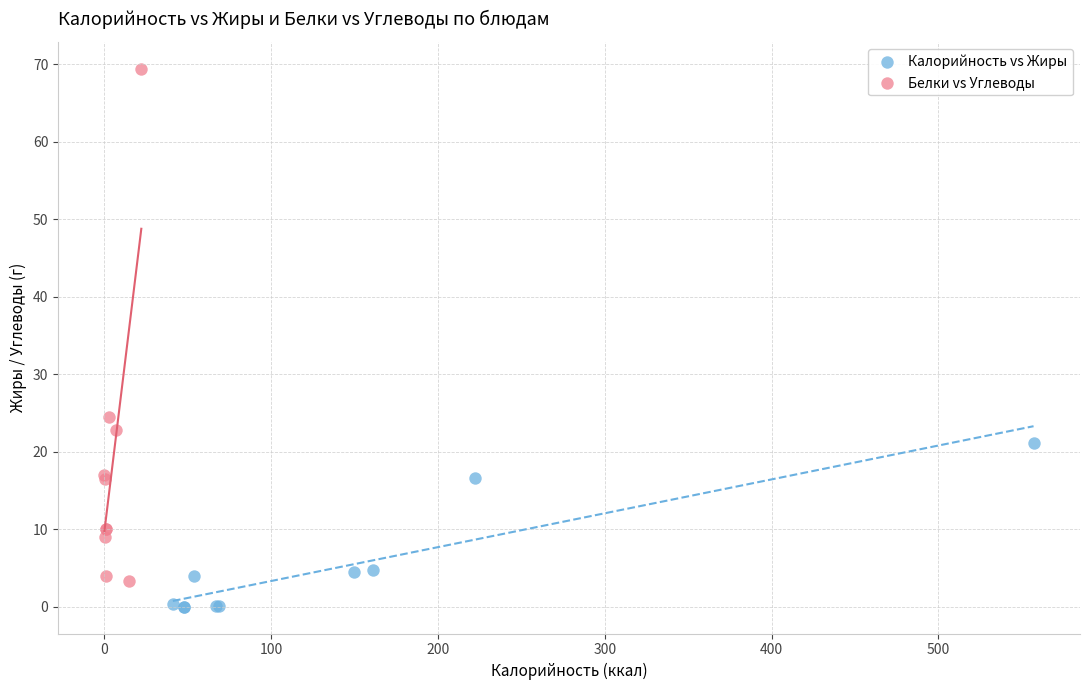

What are all the series names shown in the legend?

Калорийность vs Жиры, Белки vs Углеводы